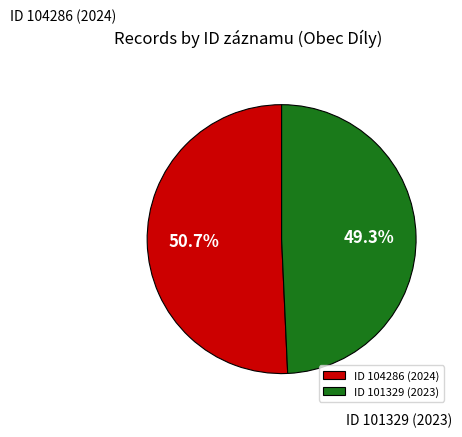

Which has a higher value, ID 101329 (2023) or ID 104286 (2024)?

ID 104286 (2024)